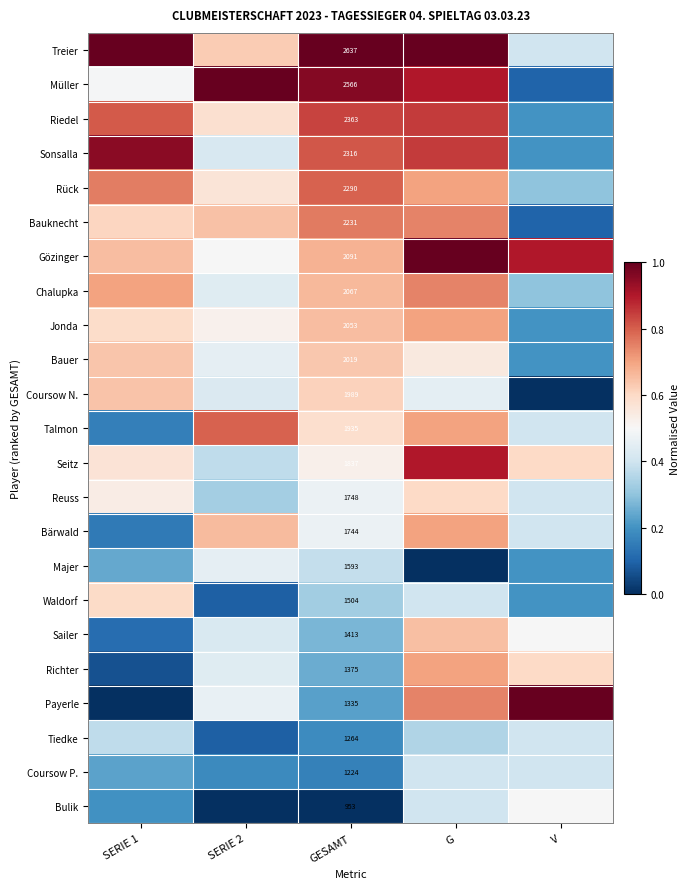

Which series changed the most between SERIE 1 and V?

Payerle